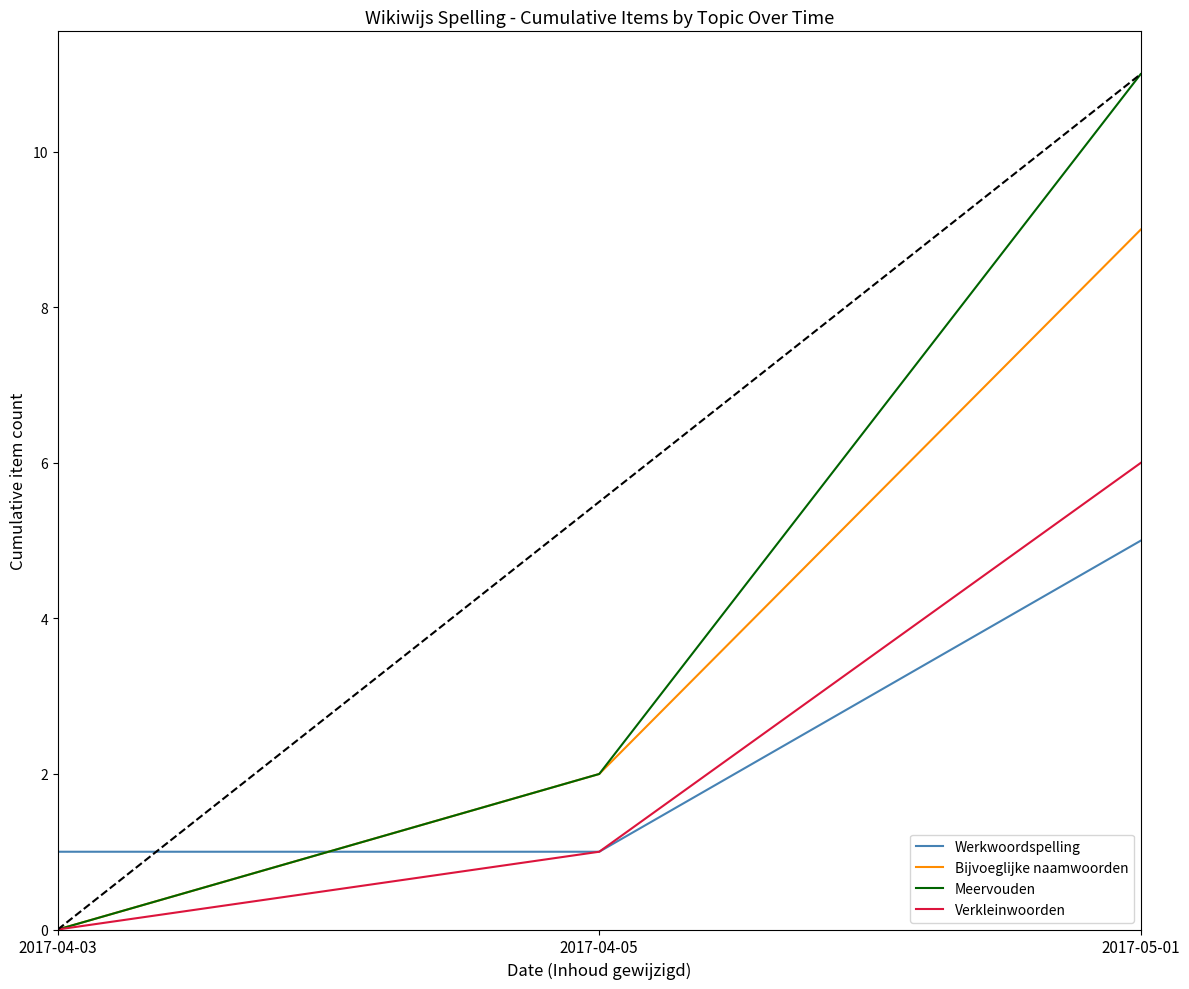

What are all the series names shown in the legend?

Werkwoordspelling, Bijvoeglijke naamwoorden, Meervouden, Verkleinwoorden